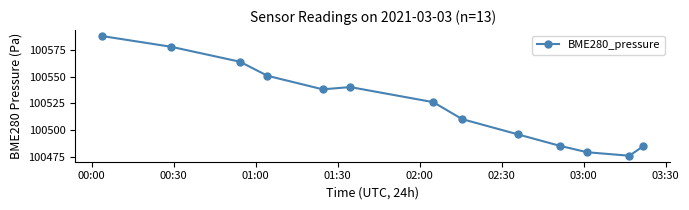

How many categories are shown in the chart?

13